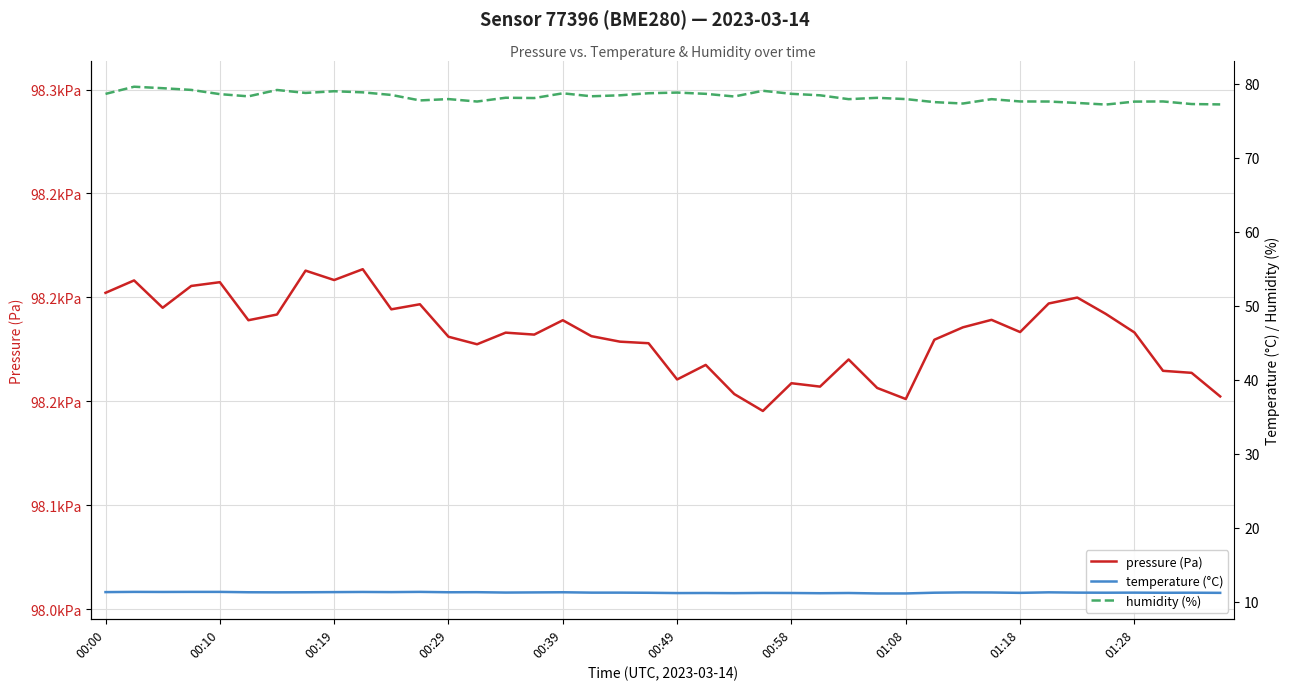

What is the approximate value of temperature (°C) at 01:18?

11.2